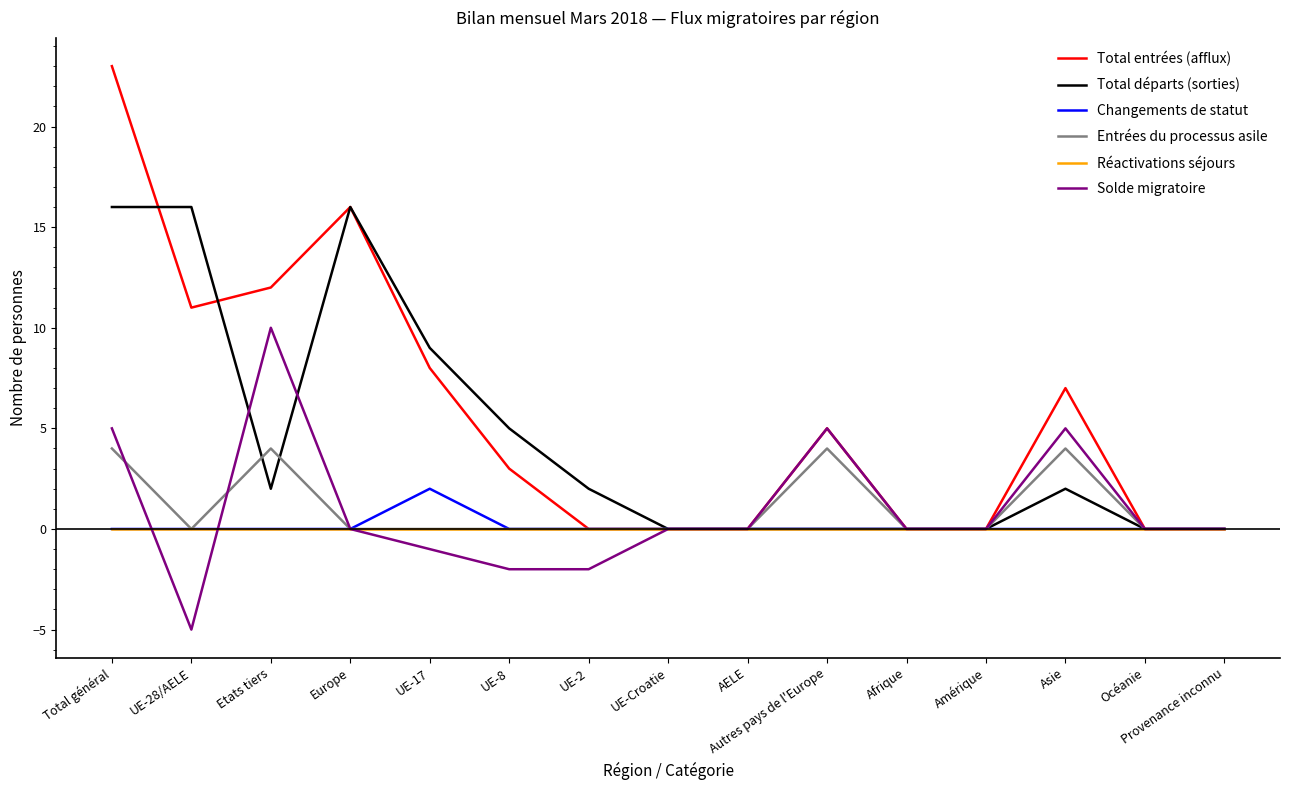

What position from the left is UE-8?

6